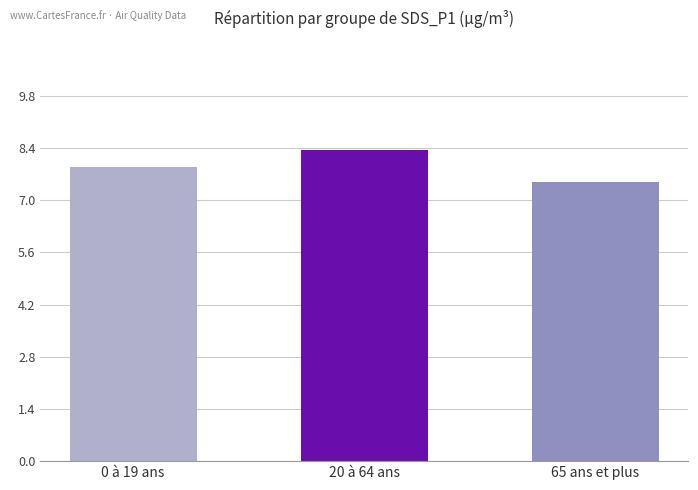

What is the sum of all values?

23.7